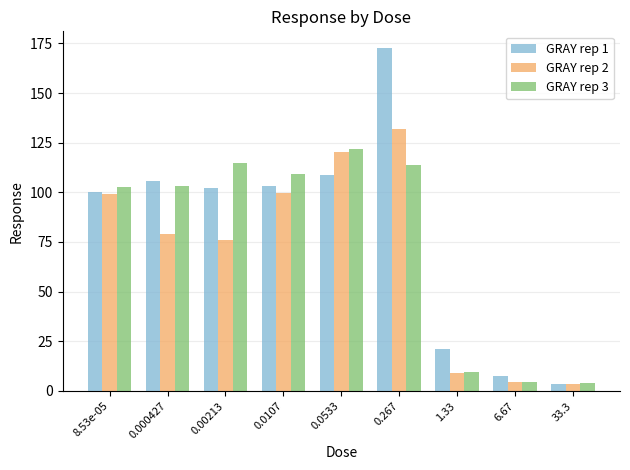

What is the highest value of the GRAY rep 2 series?

131.9